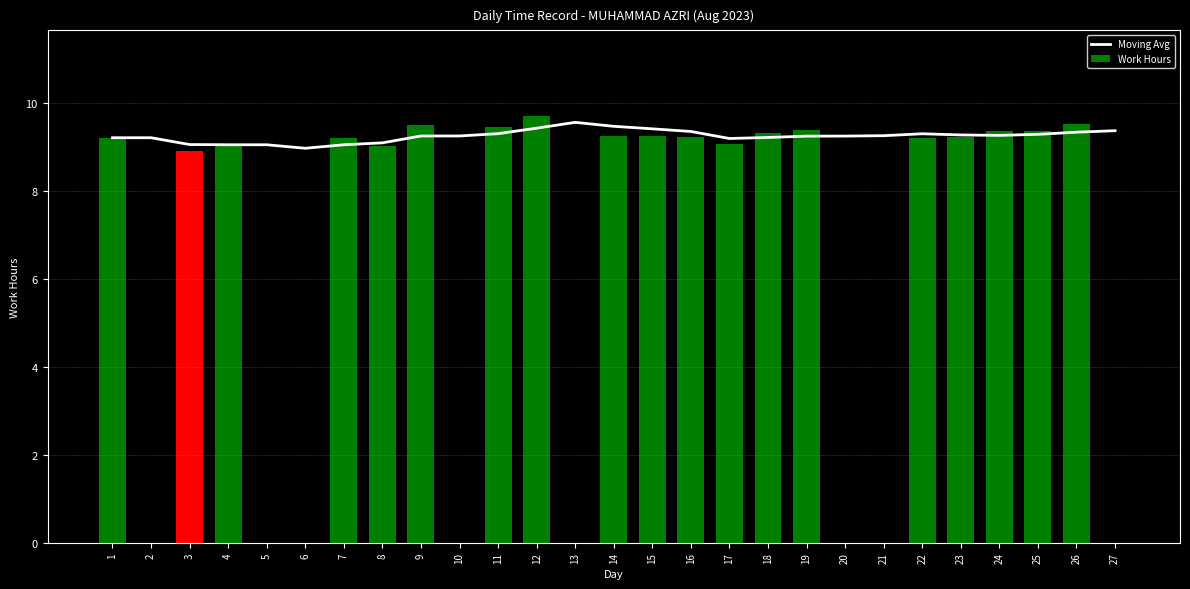

Which series changed the most between 8 and 19?

Work Hours